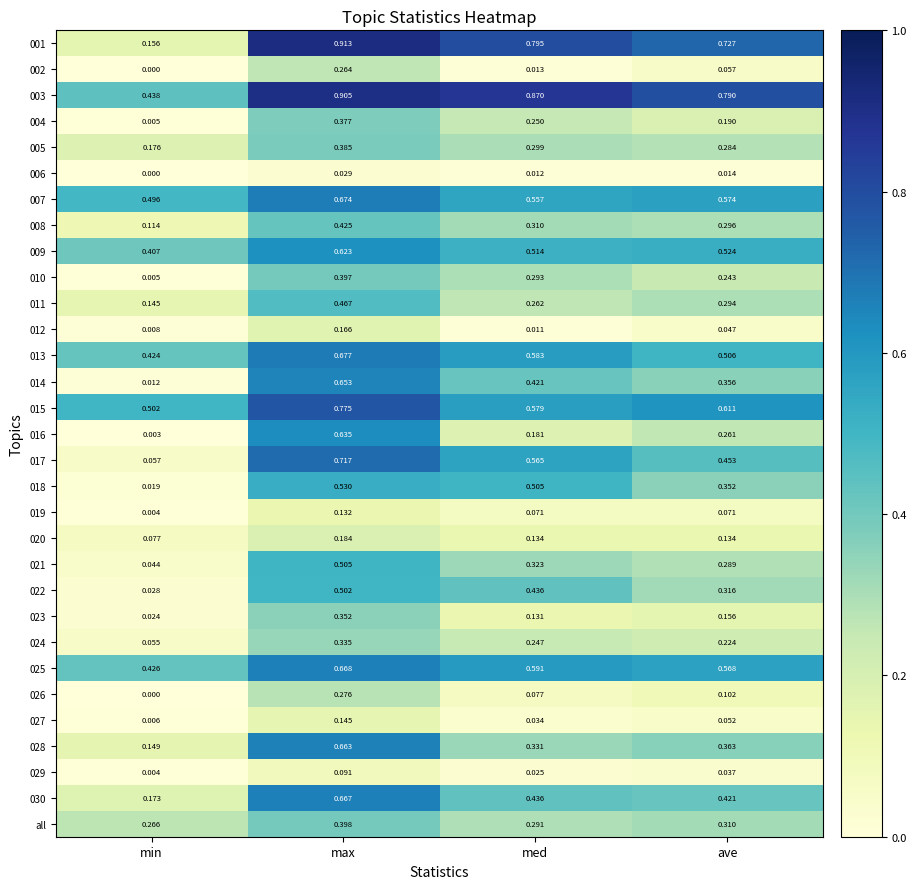

At which label does 027 reach its peak?

max